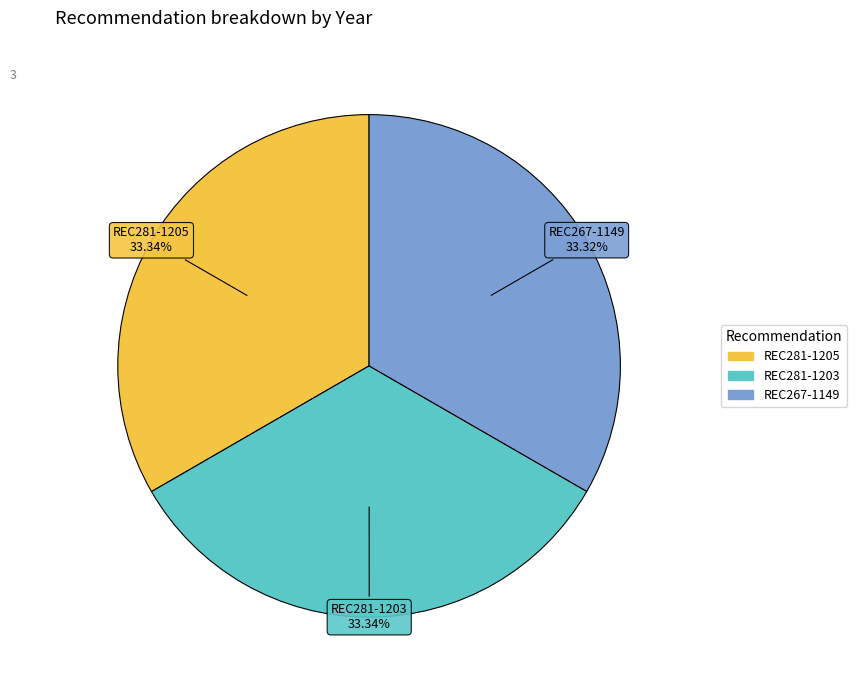

What is the total percentage of REC281-1205 and REC281-1203?

66.7%